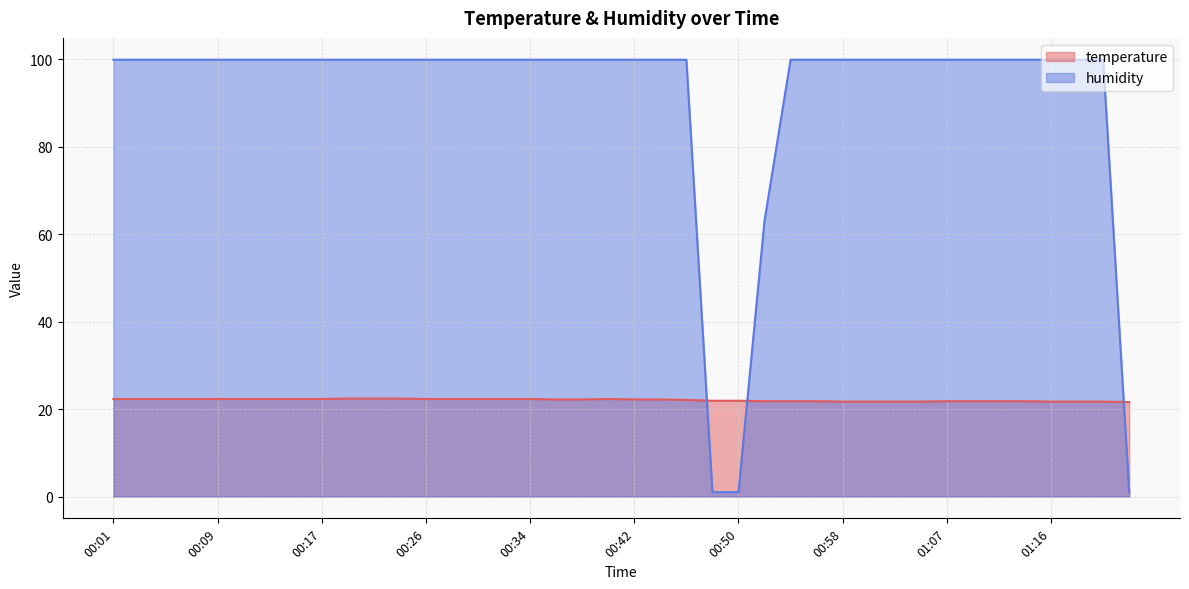

The temperature series shows 32.6 at 00:50. True or false?

False